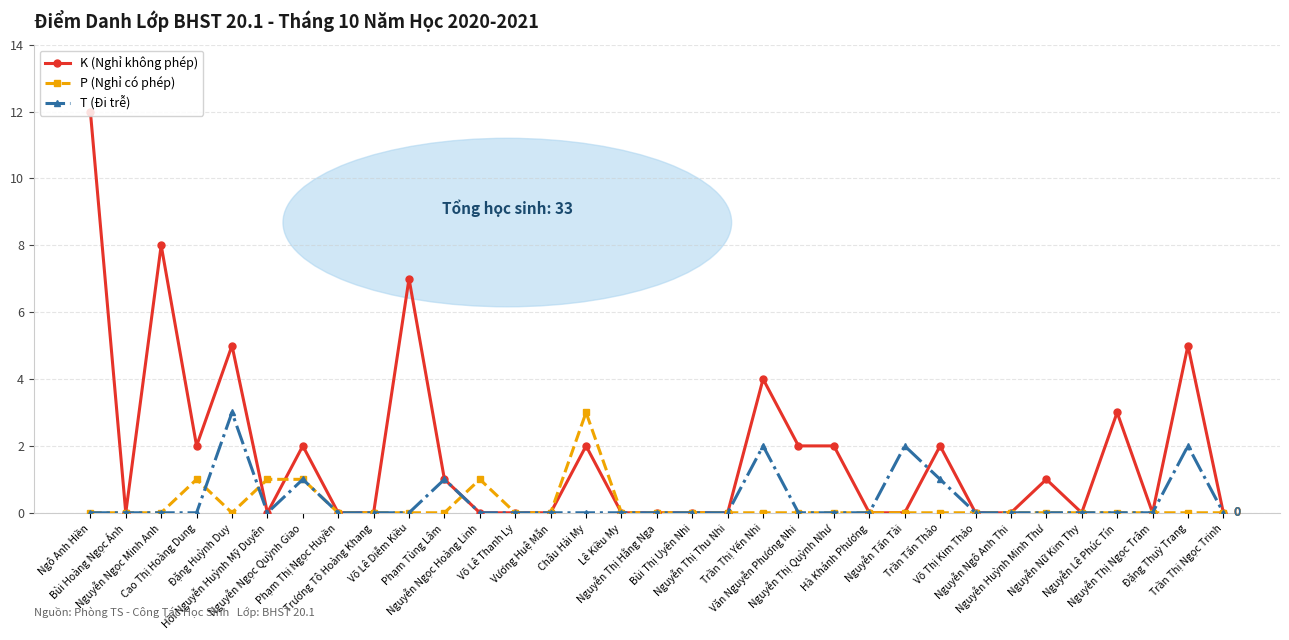

What are all the series names shown in the legend?

K (Nghỉ không phép), P (Nghỉ có phép), T (Đi trễ)